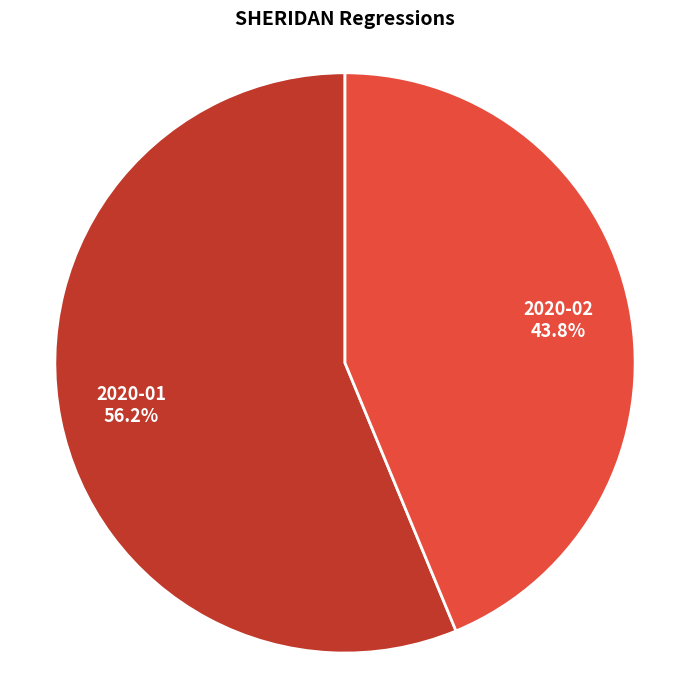

Approximately how many times larger is the value at 2020-02 compared to 2020-01?

0.8